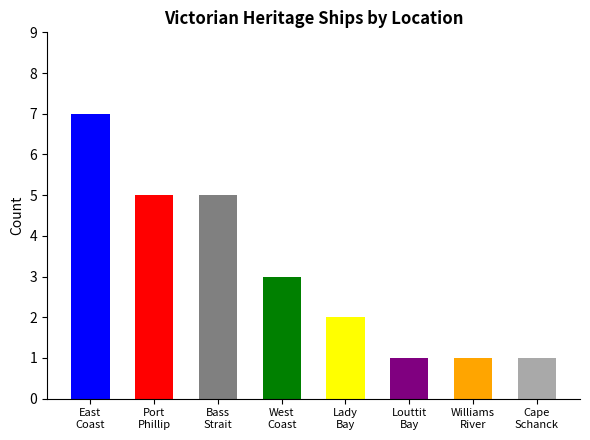

Is it true that the value at West Coast is 3?

True